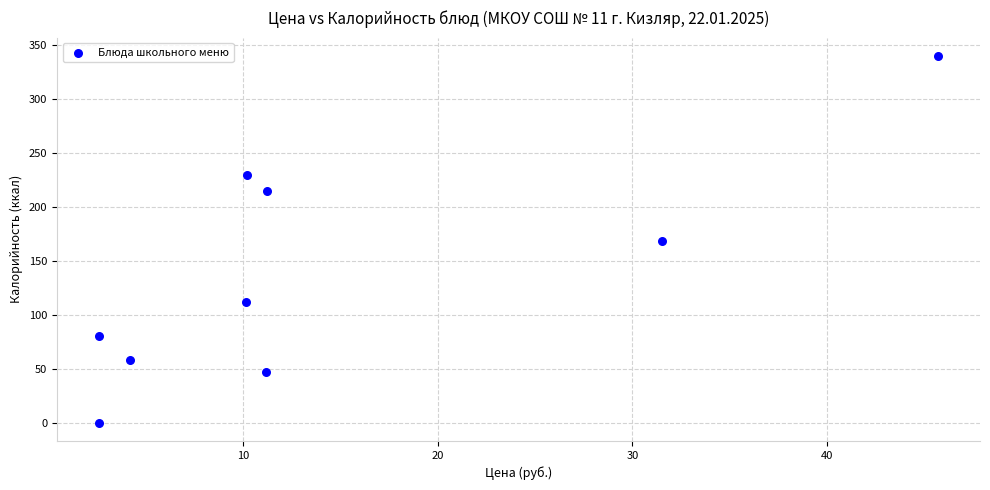

What is the average Y value?

139